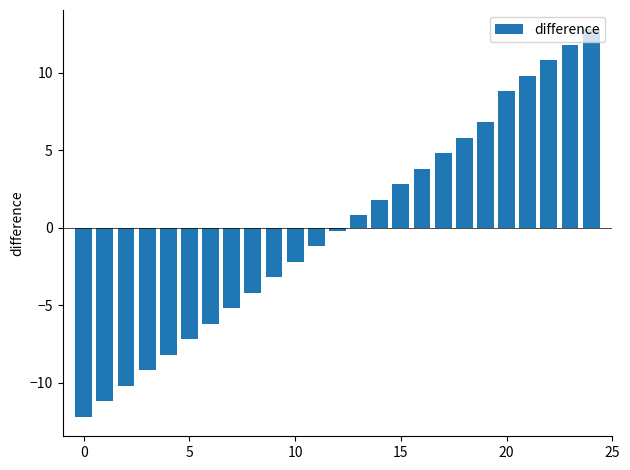

What is the minimum value shown in the chart?

-12.2